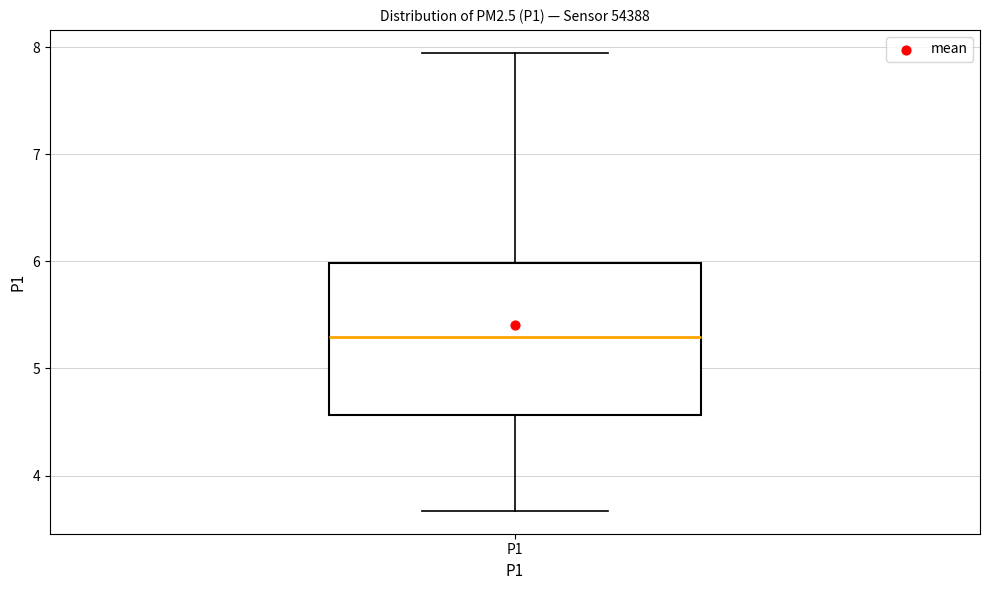

Where does the upper whisker of the box for P1 end on the y-axis? The values are not printed on the chart, so give them approximately, as read against the axis.

8.0